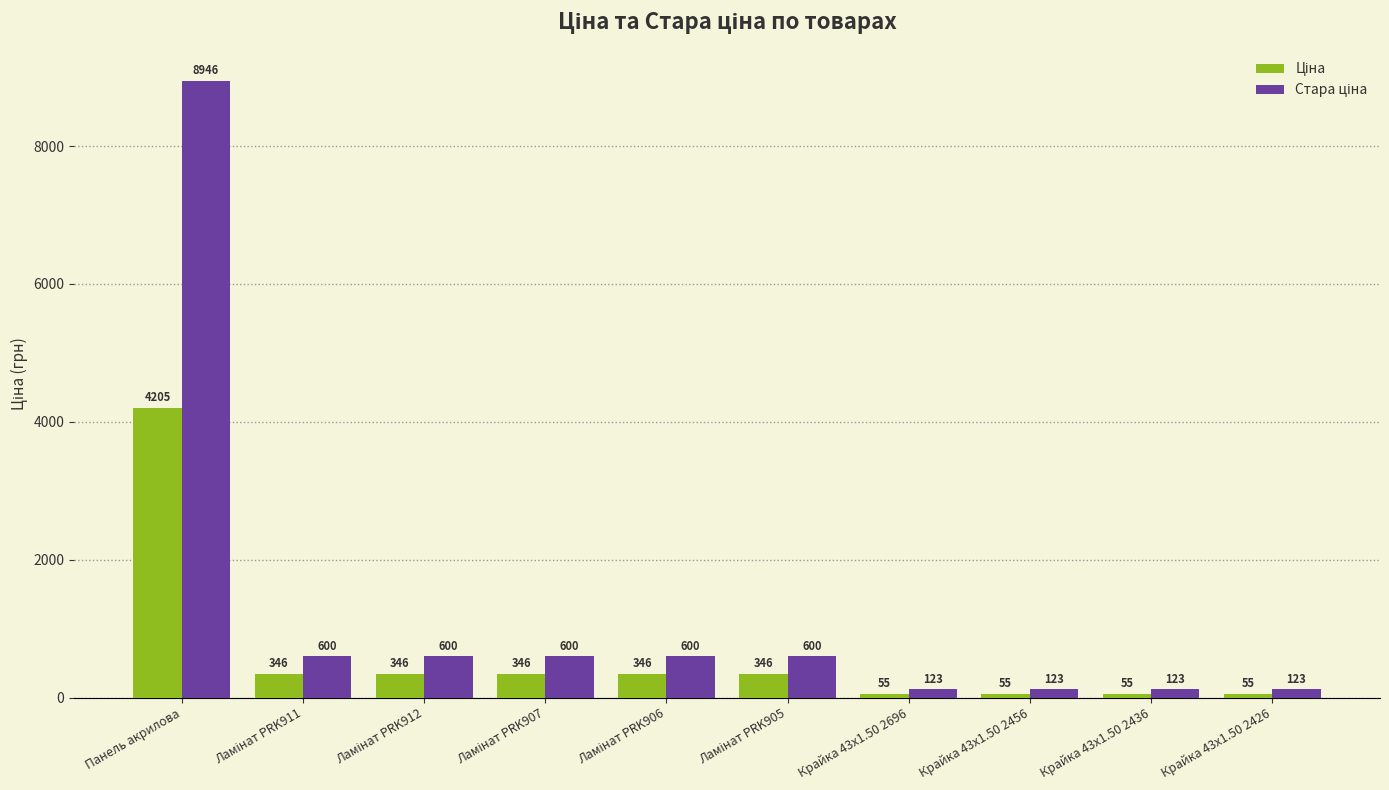

At which category is the sum across all series the highest?

Панель акрилова